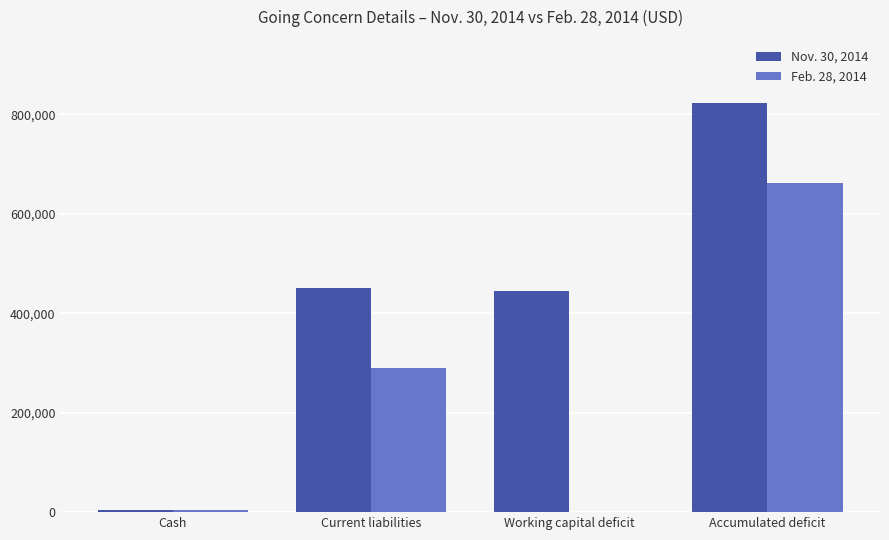

How many categories are shown in the chart?

4